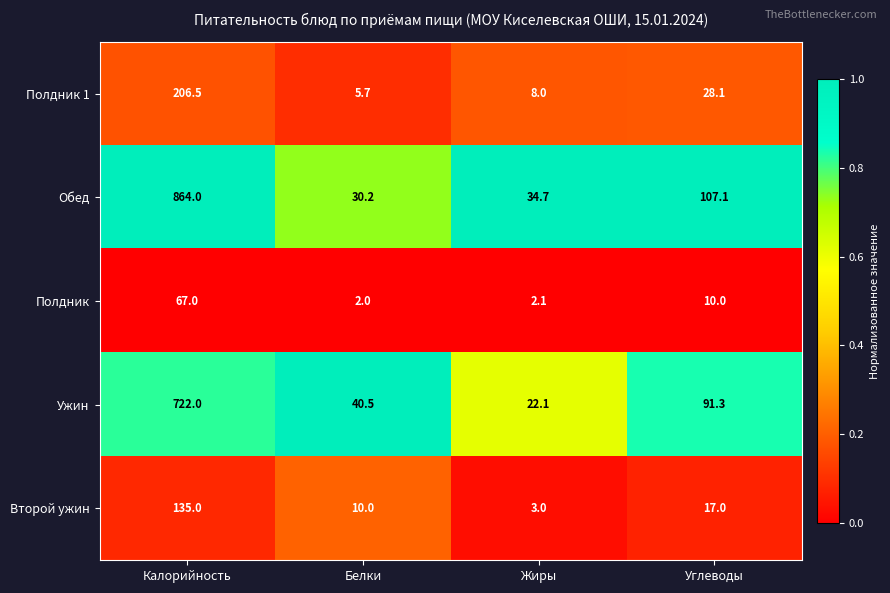

What is the total value across all series at Жиры?

69.9